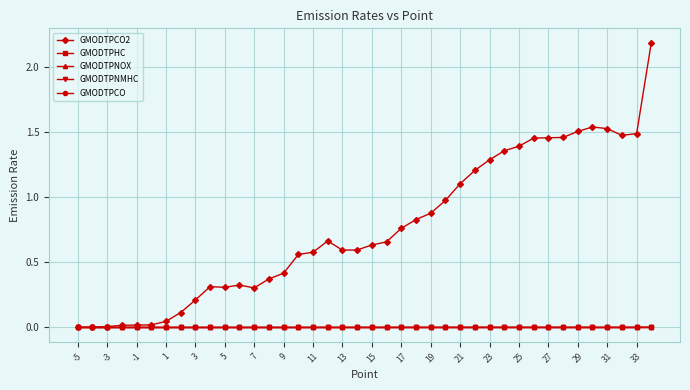

Which series has the largest total across all categories?

GMODTPCO2